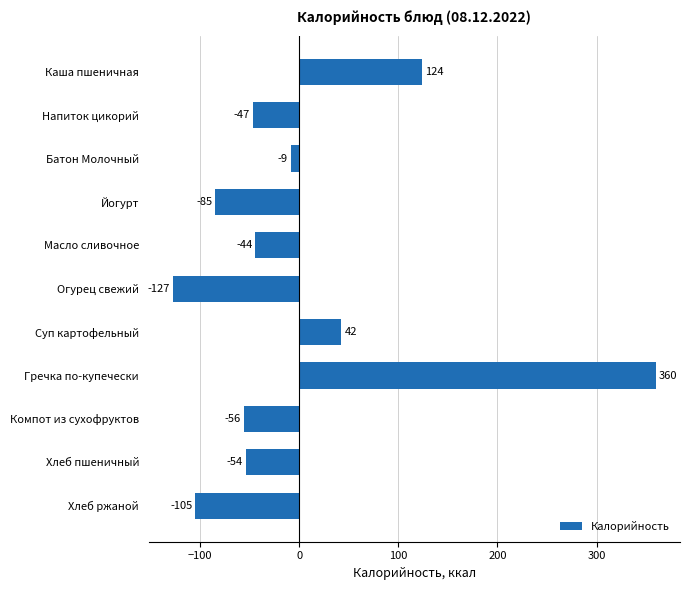

How many bars are there in total?

11